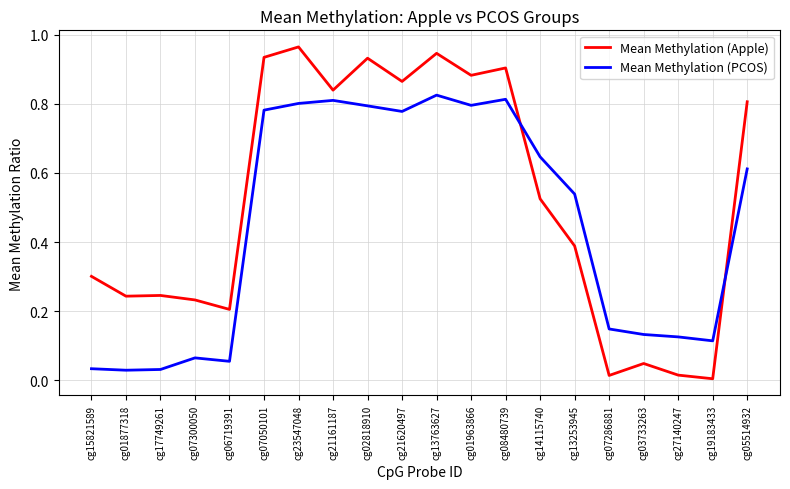

Is this an area chart (filled region under the line)?

No